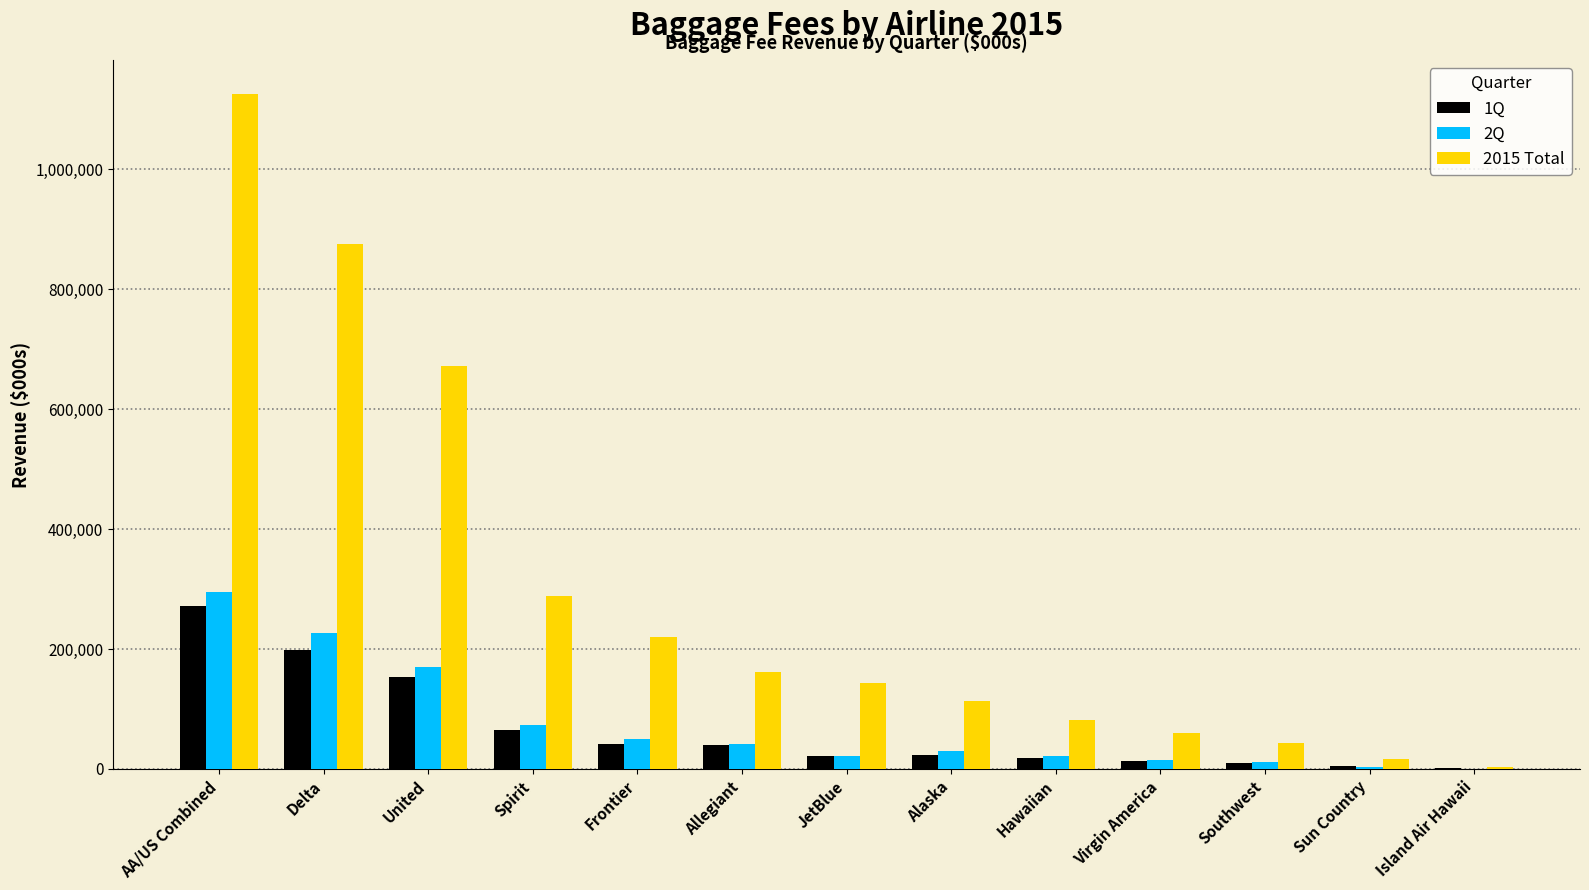

At which category is the sum across all series the highest?

AA/US Combined